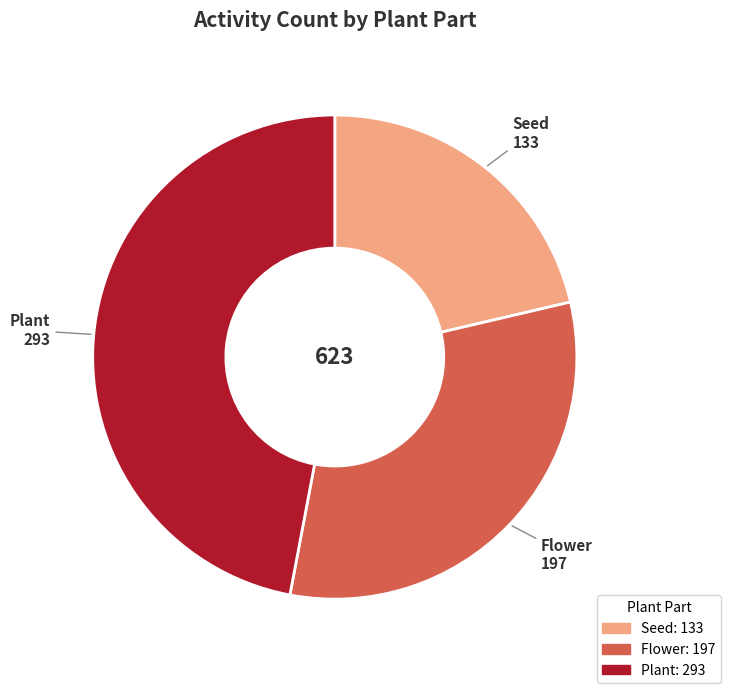

Is there a majority slice in this chart?

No